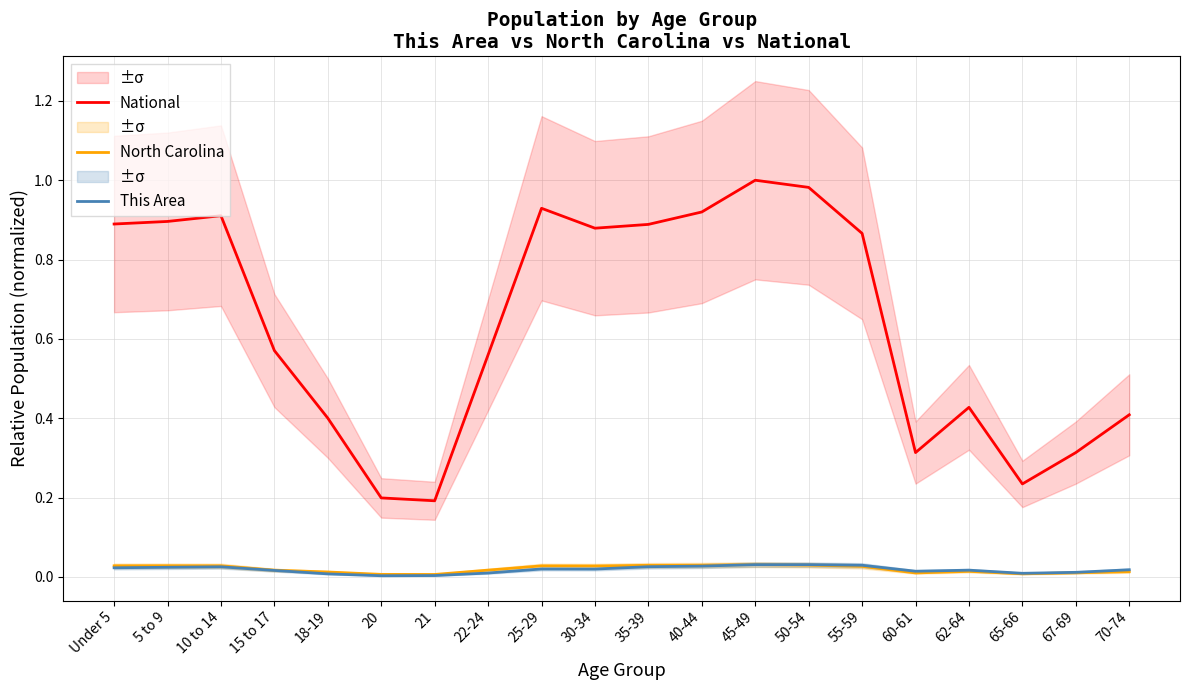

True or false: North Carolina and This Area intersect in this chart.

False